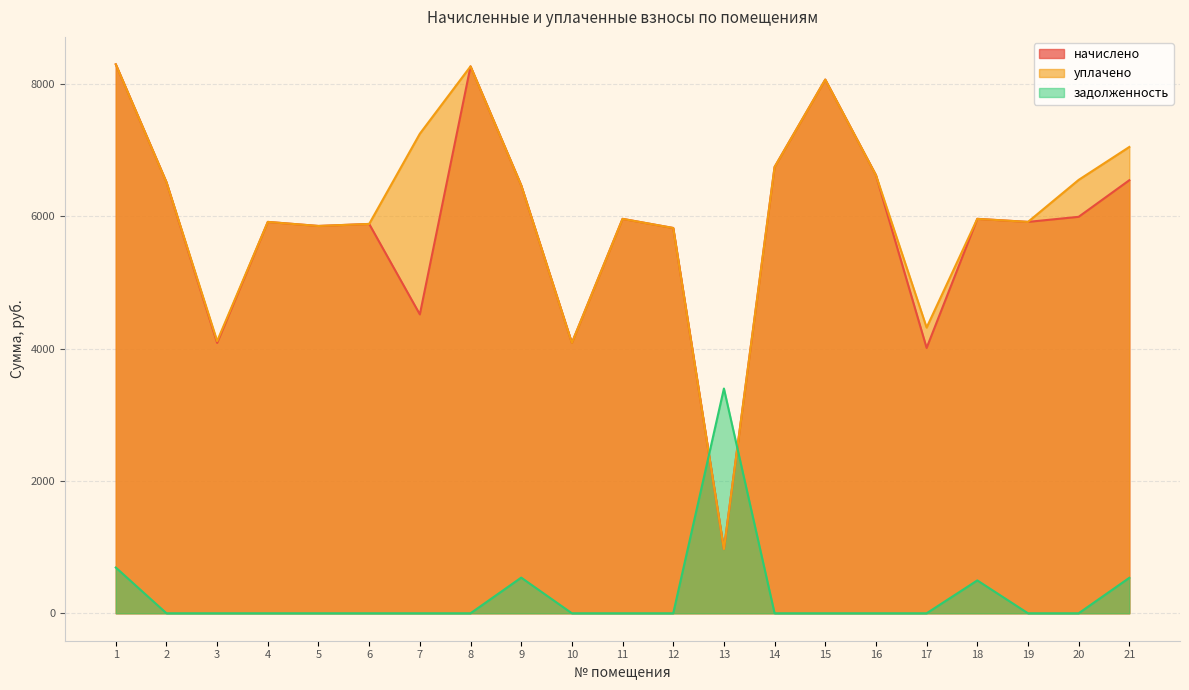

What is the greatest value displayed?

8294.4